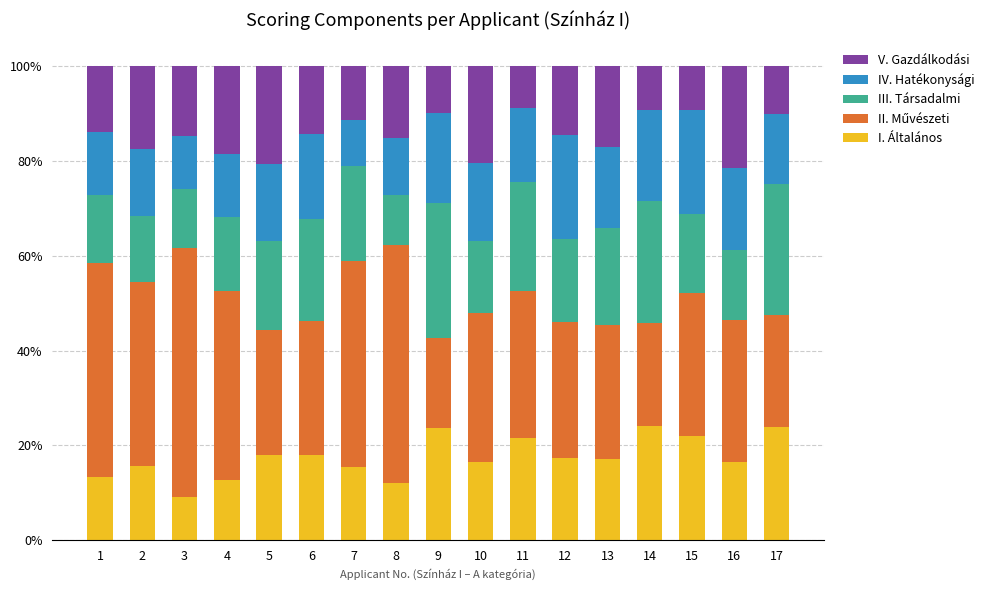

What is the total value across all series at 16?

100.0